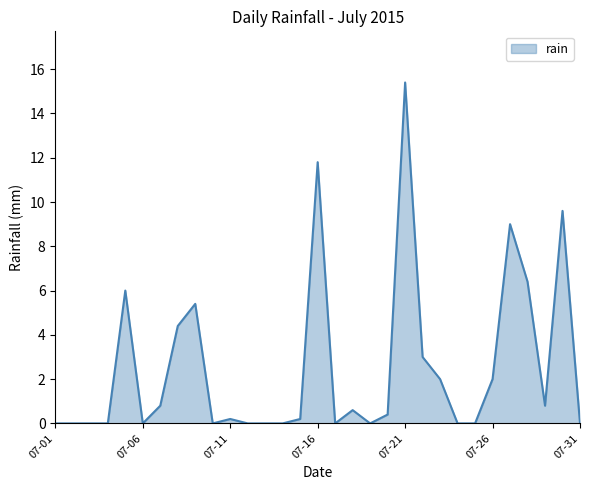

What is the difference between the maximum and minimum values?

15.4